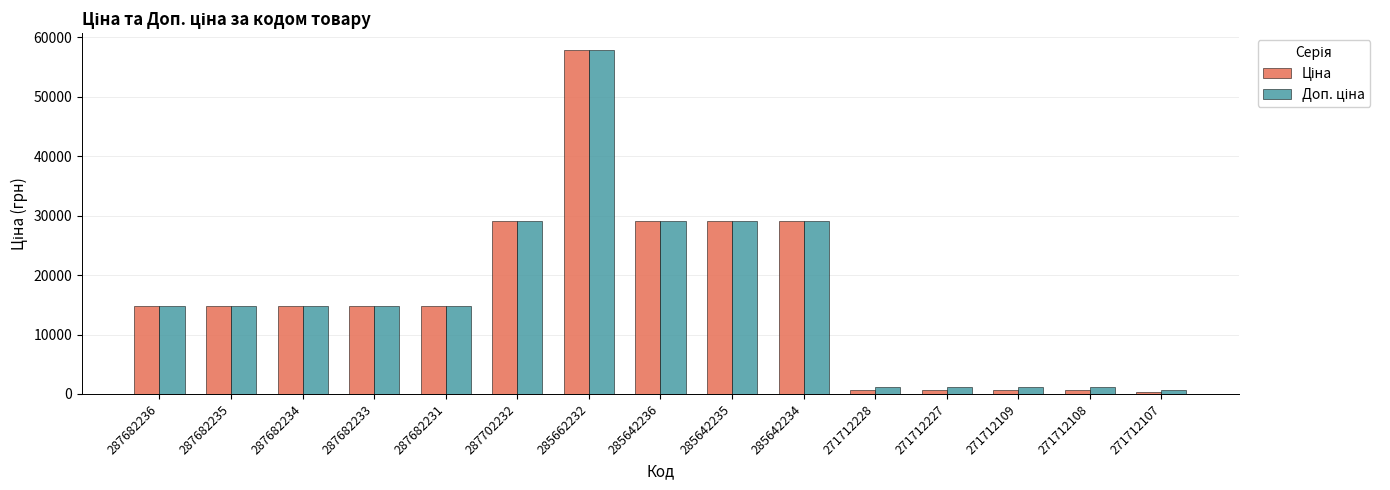

What is the total value across all series at 287682231?

29601.6